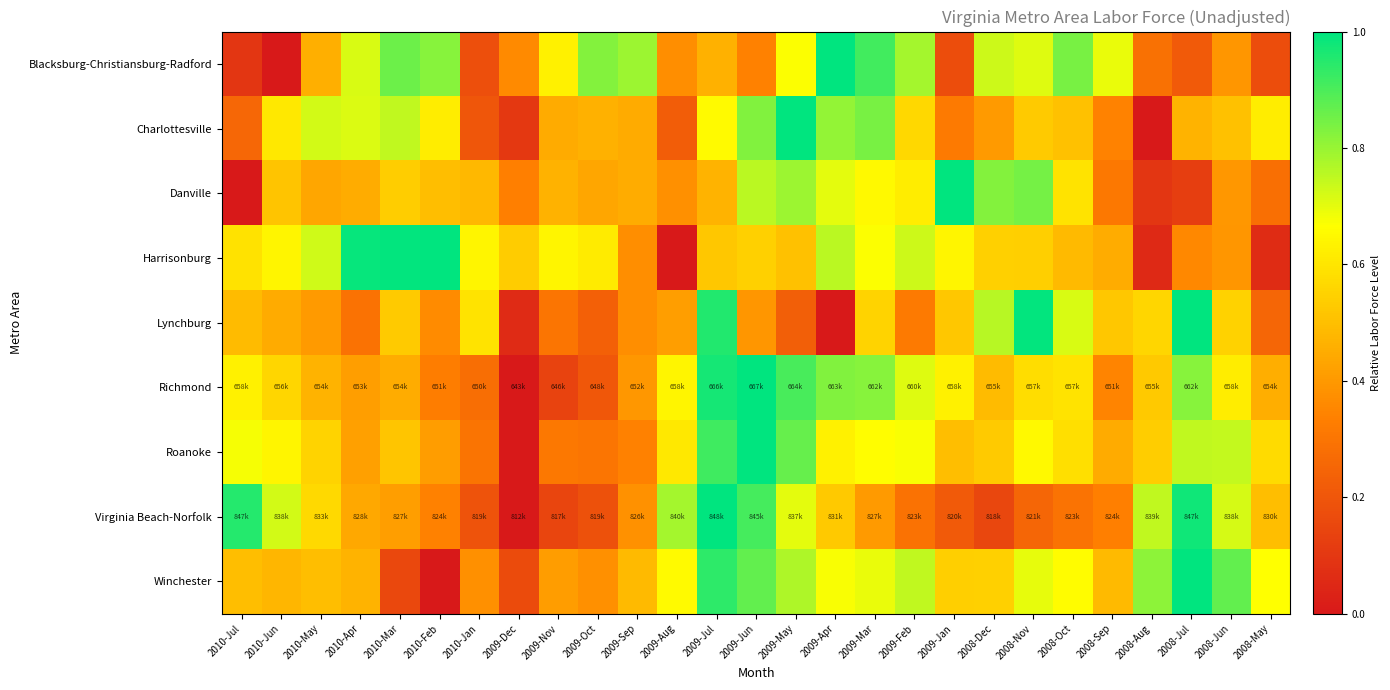

At which category is the sum across all series the highest?

2009-Jul